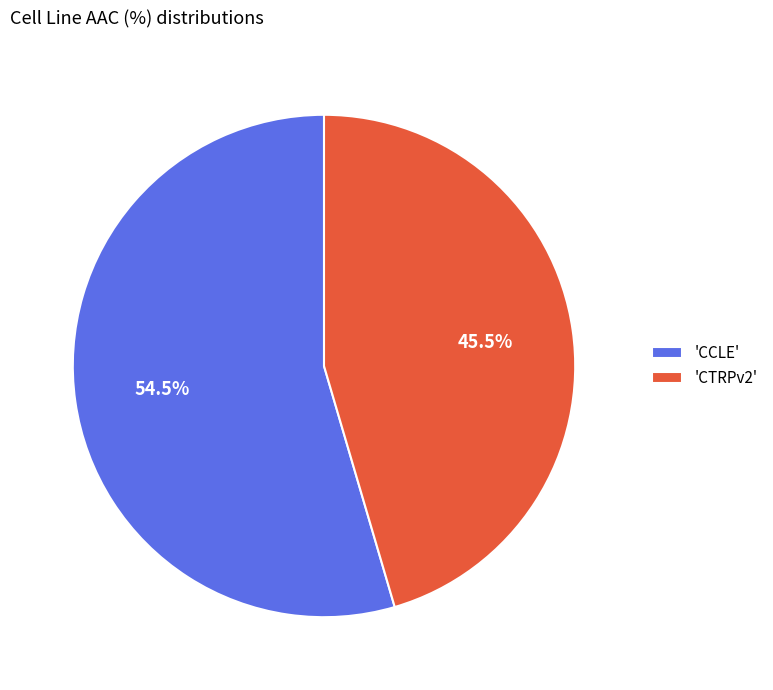

What portion of the pie excludes 'CCLE'?

45.5%